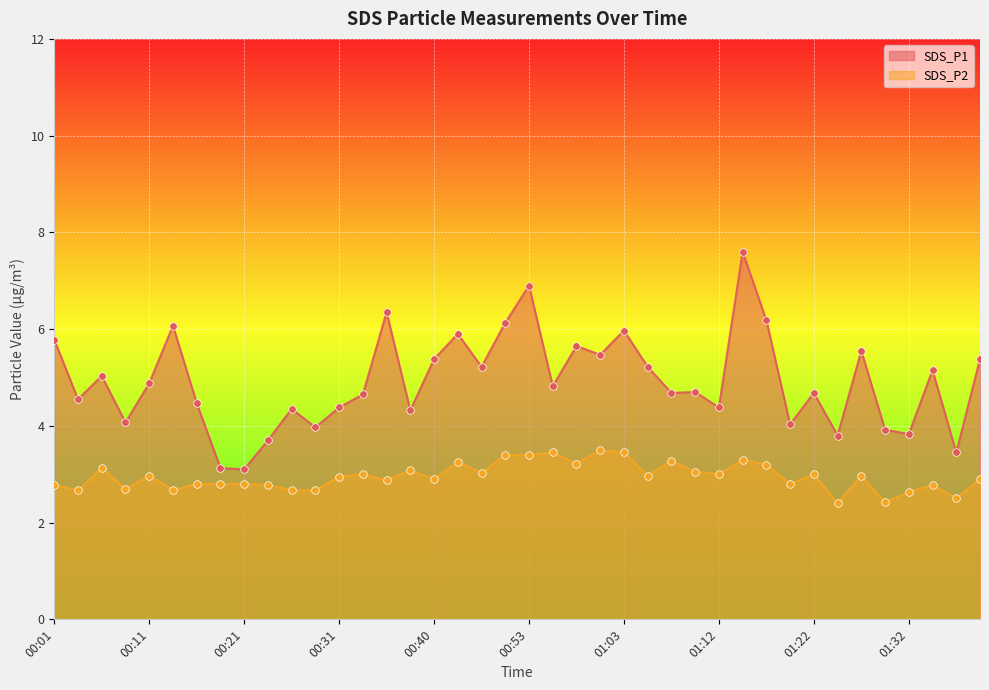

Is the value of SDS_P1 at 01:15 greater than the value of SDS_P2 at 00:18?

Yes